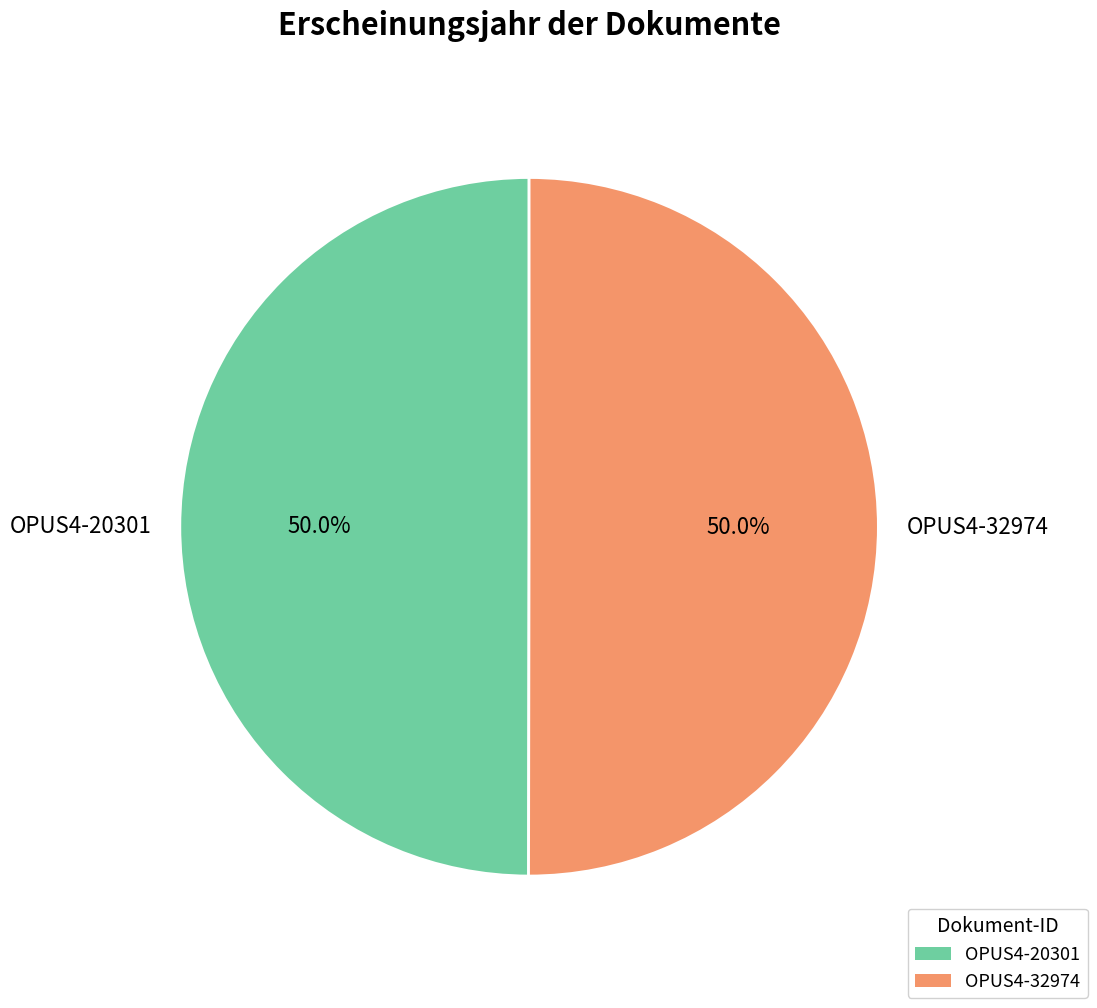

The OPUS4-32974 slice represents 57% of the pie. True or false?

False